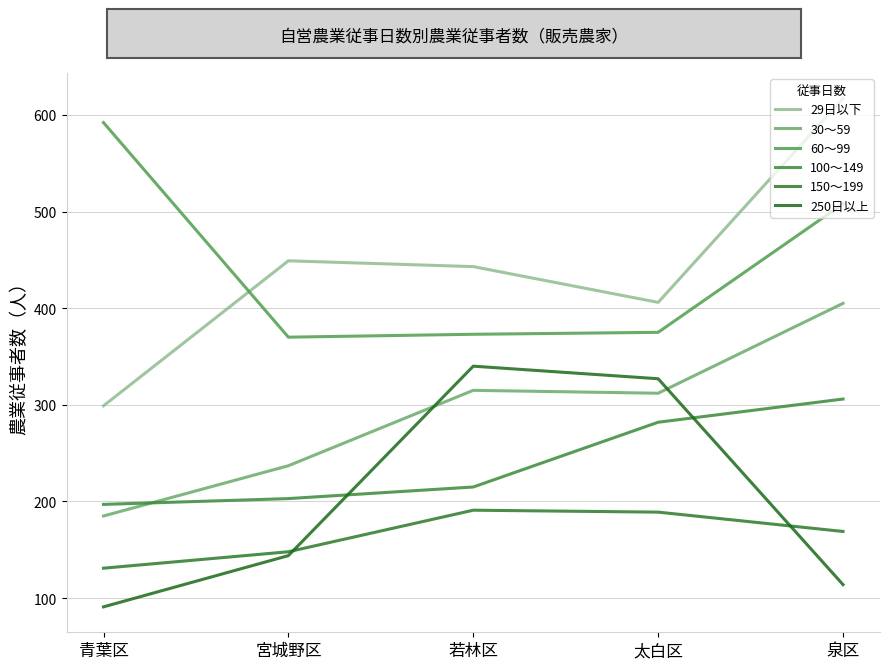

Is it true that 29日以下 equals 708 at 若林区?

False